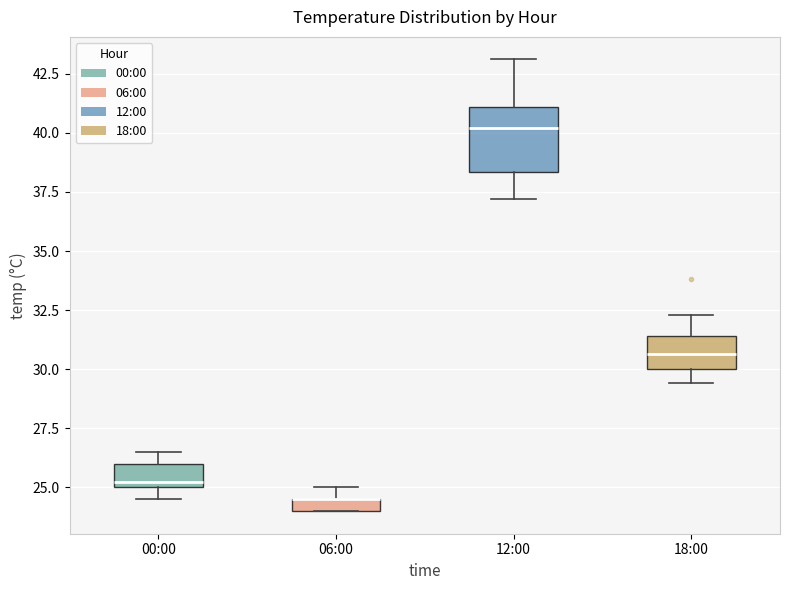

Where is the lower edge of the box for 06:00 on the y-axis? The values are not printed on the chart, so give them approximately, as read against the axis.

24.0